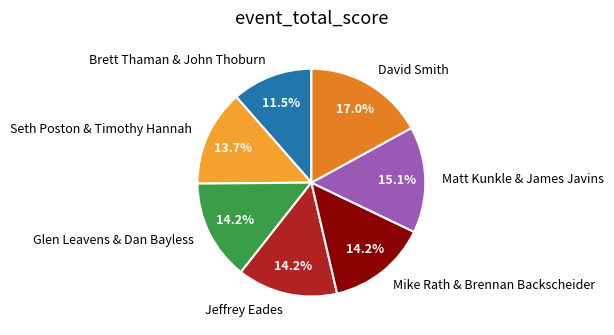

Which slice is the largest?

David Smith